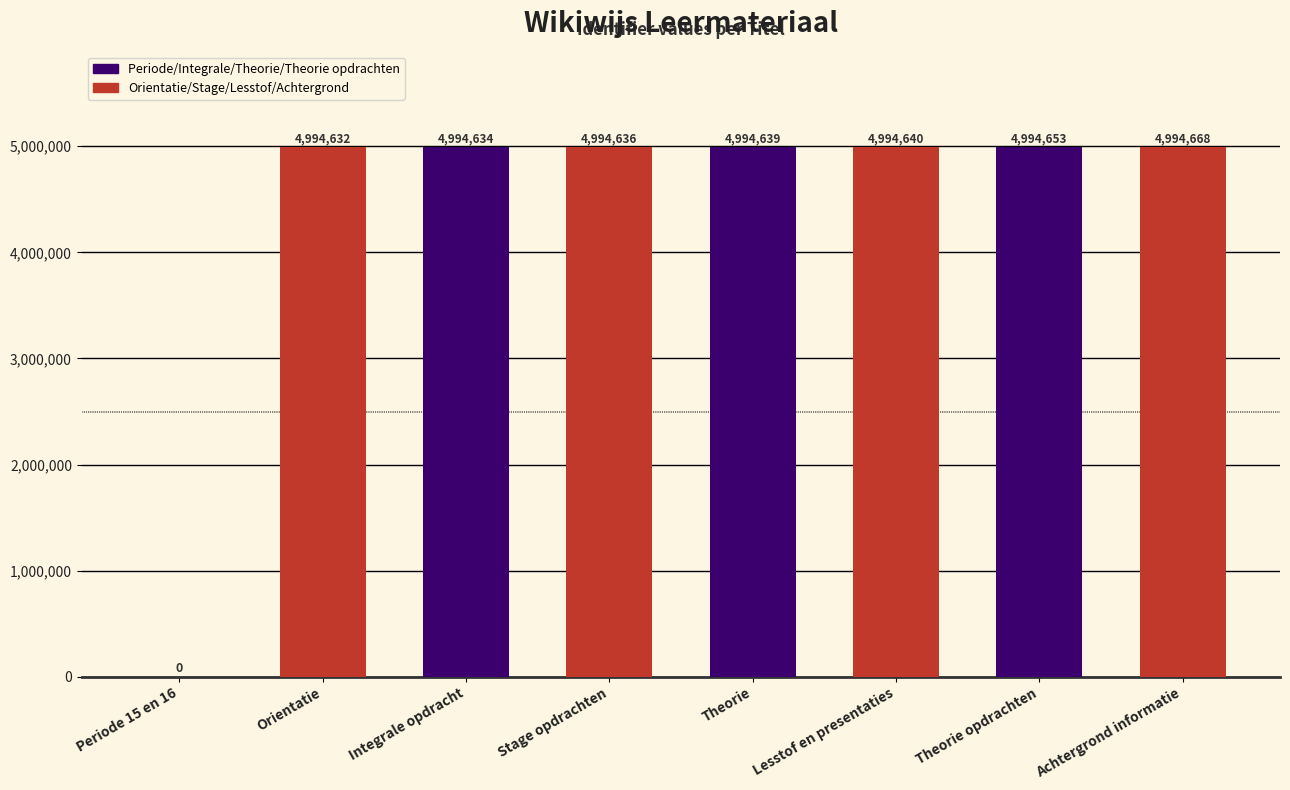

The value at Theorie is 8564808. True or false?

False